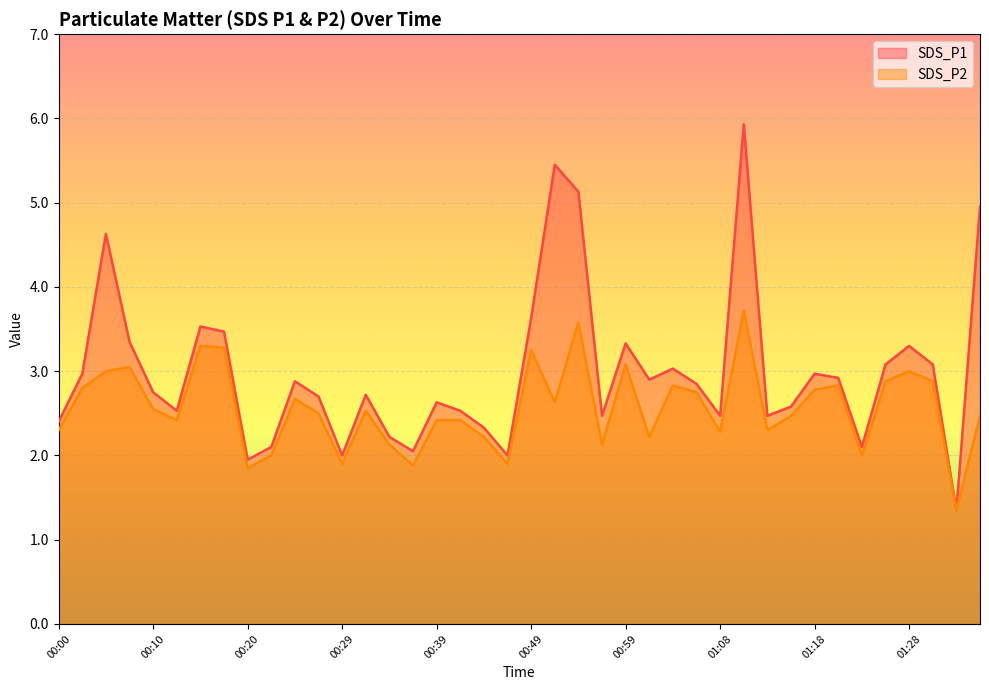

Rank the series by their average value, from lowest to highest.

SDS_P2, SDS_P1